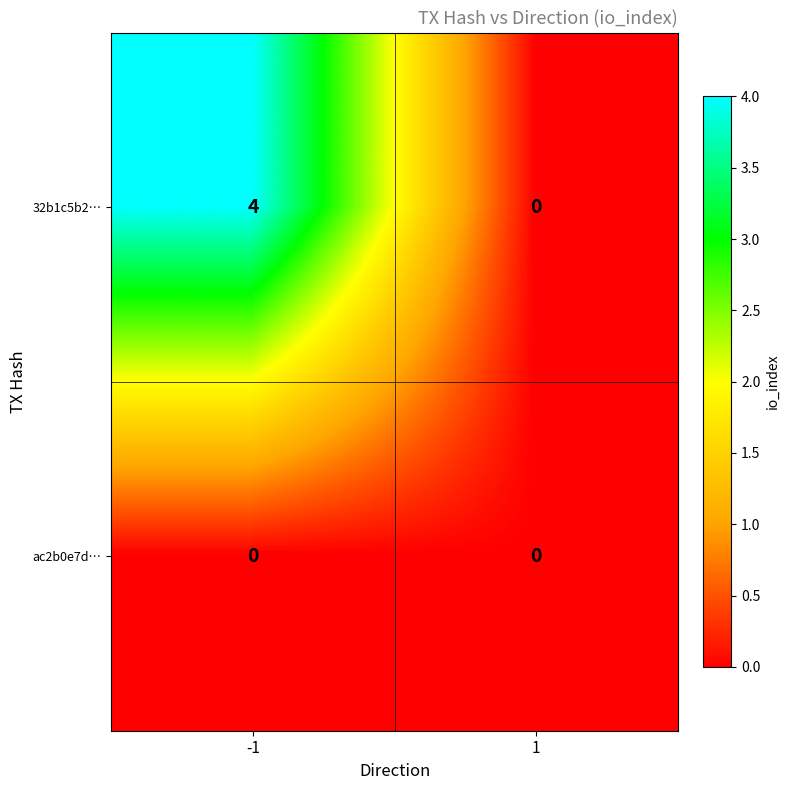

Which series has the largest total across all categories?

32b1c5b2…